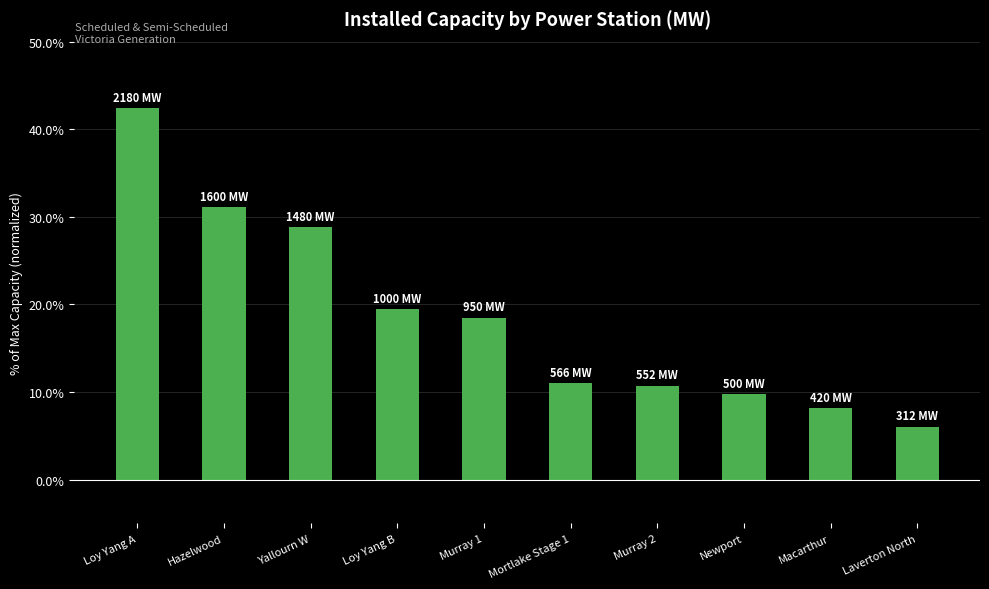

Reading left to right, what are all the values shown in this chart?

Loy Yang A=42.4	Hazelwood=31.1	Yallourn W=28.8	Loy Yang B=19.4	Murray 1=18.5	Mortlake Stage 1=11.0	Murray 2=10.7	Newport=9.7	Macarthur=8.2	Laverton North=6.1